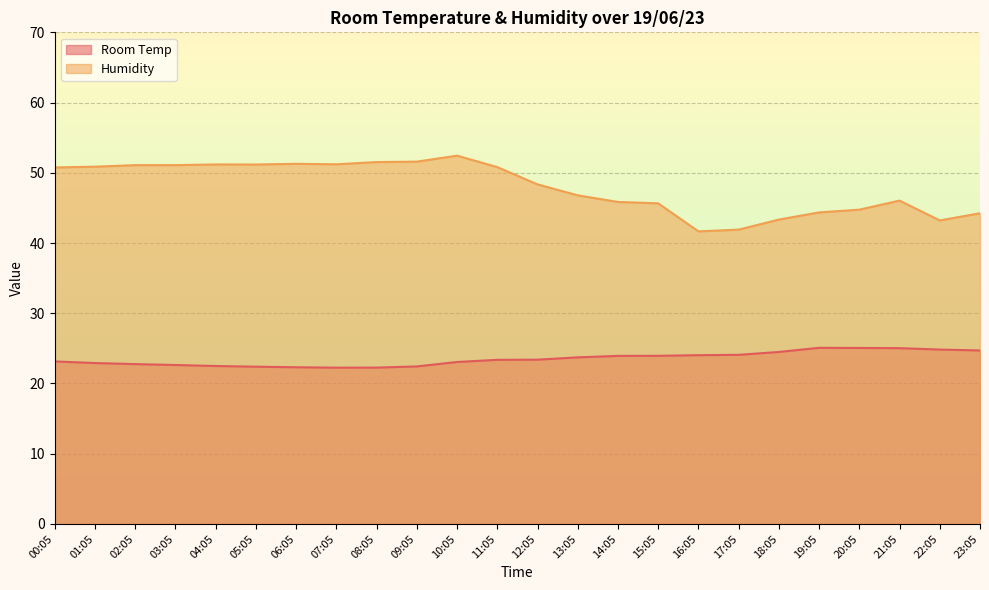

What is the value of the Humidity point at the 11th from the left?

52.4